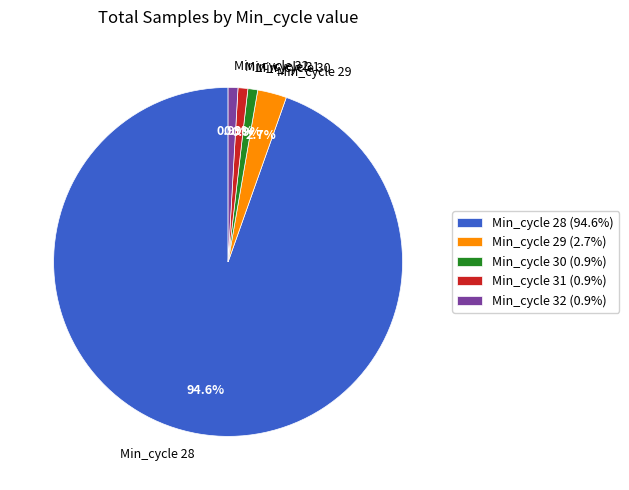

How many segments does this pie chart have?

5